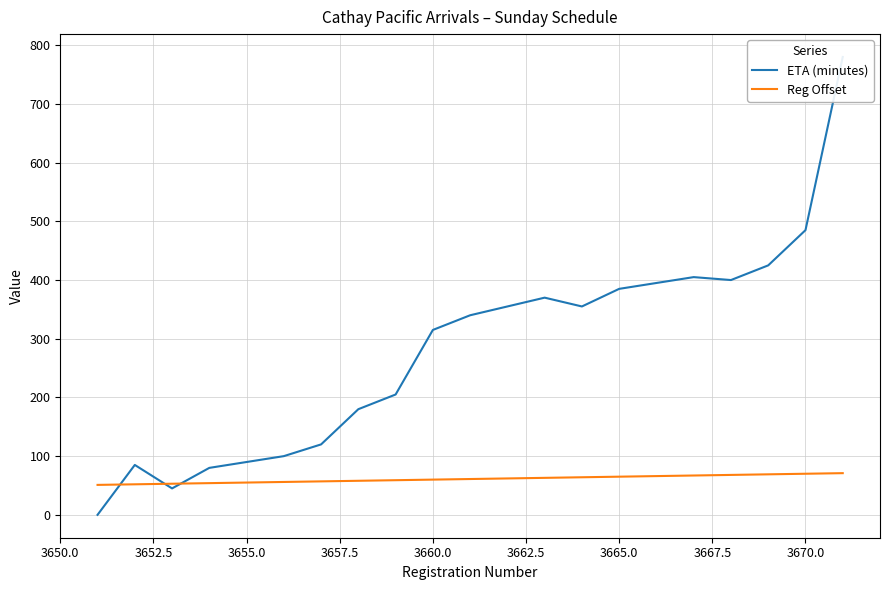

True or false: Reg Offset has more than 1 points higher than both neighbors.

False